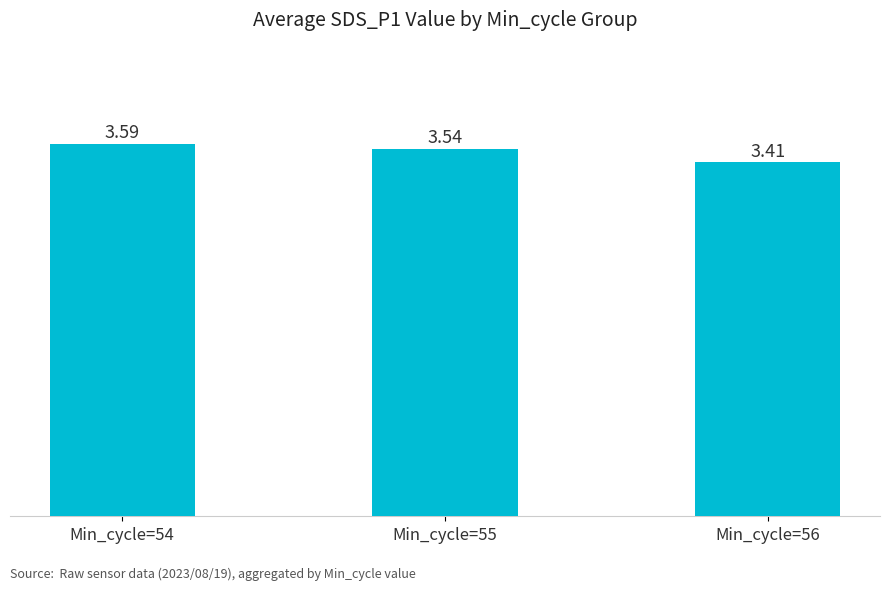

Read the value at Min_cycle=54.

3.6